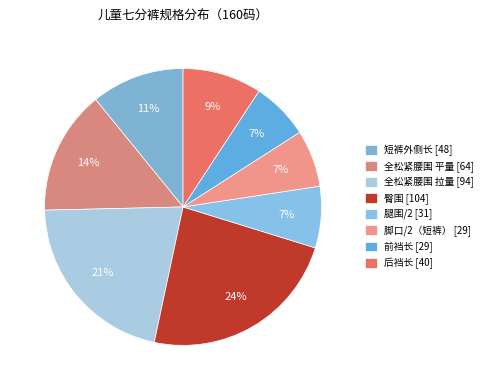

To the nearest percent, what is the difference between the largest and smallest slice percentages?

17%